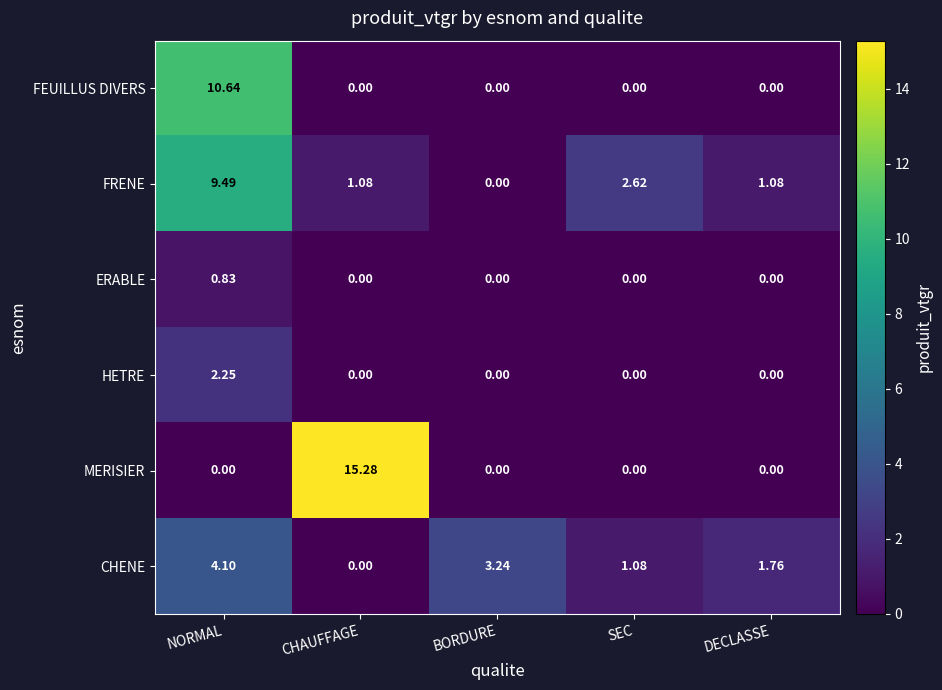

List the labels in order of ERABLE value, smallest first.

CHAUFFAGE, BORDURE, SEC, DECLASSE, NORMAL